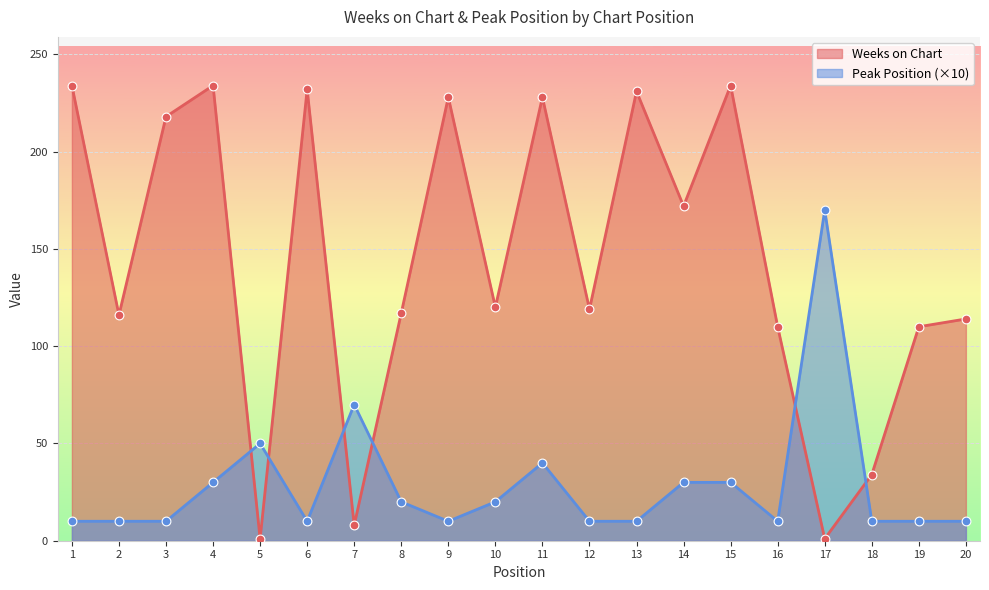

At how many categories does at least one series exceed 14?

20